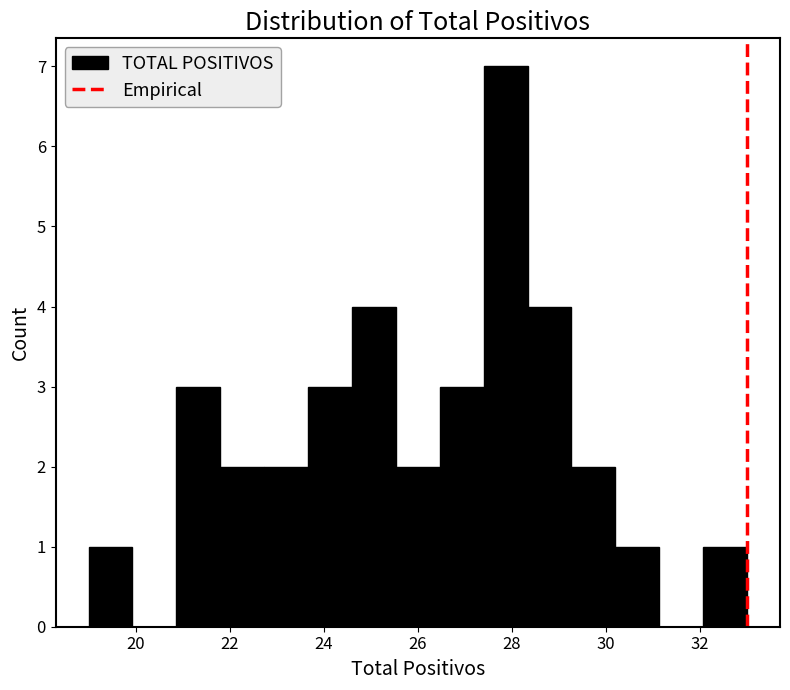

Which range on the x-axis has the tallest bar?

27.4 to 28.4